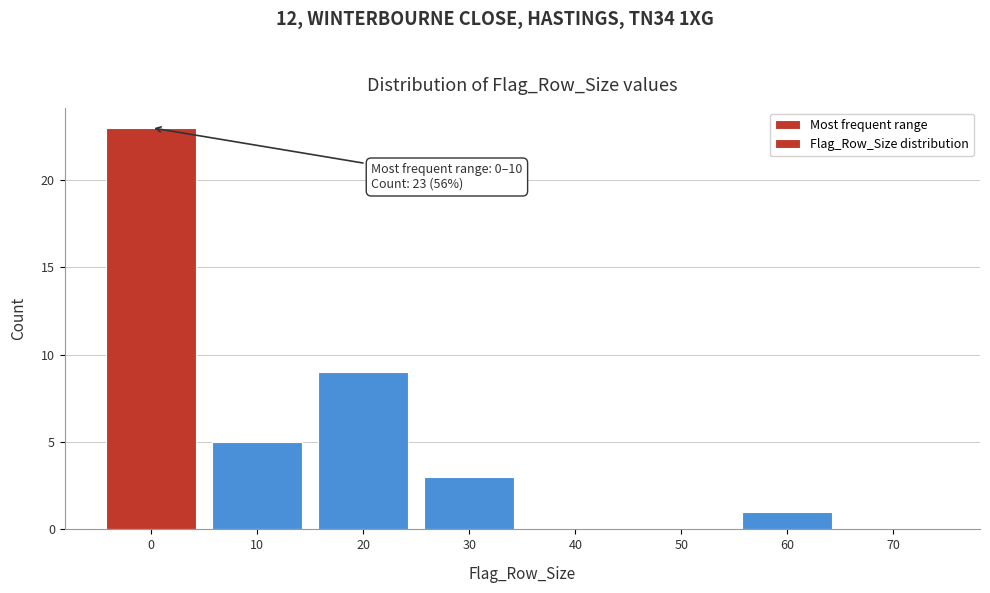

Reading right to left, extract all data points from this chart.

70=0	60=1	50=0	40=0	30=3	20=9	10=5	0=23